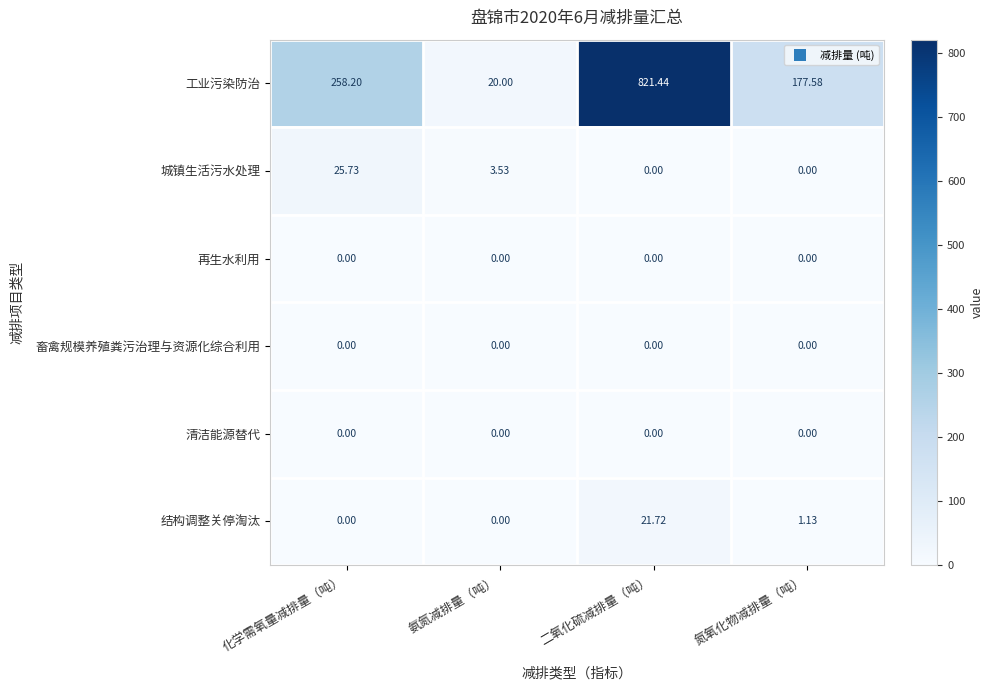

Which category has the highest value across all series?

二氧化硫减排量（吨）